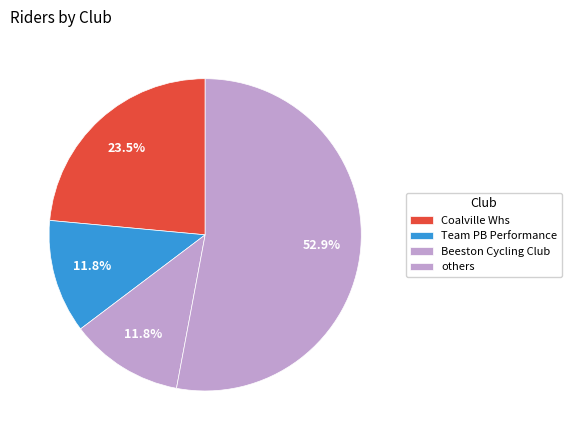

Count the number of slices in the pie.

4